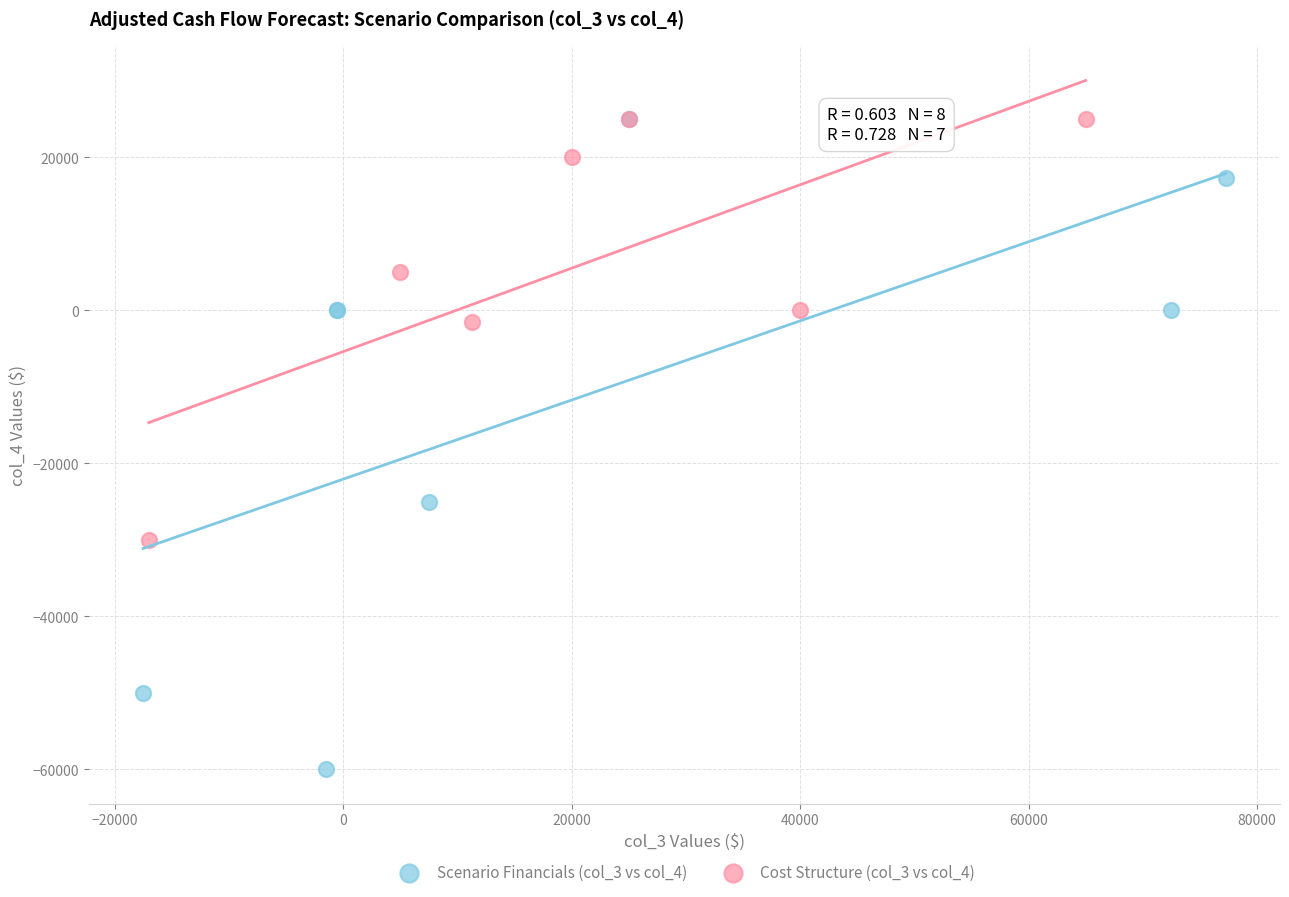

Which series reaches the minimum Y coordinate?

Scenario Financials (col_3 vs col_4)